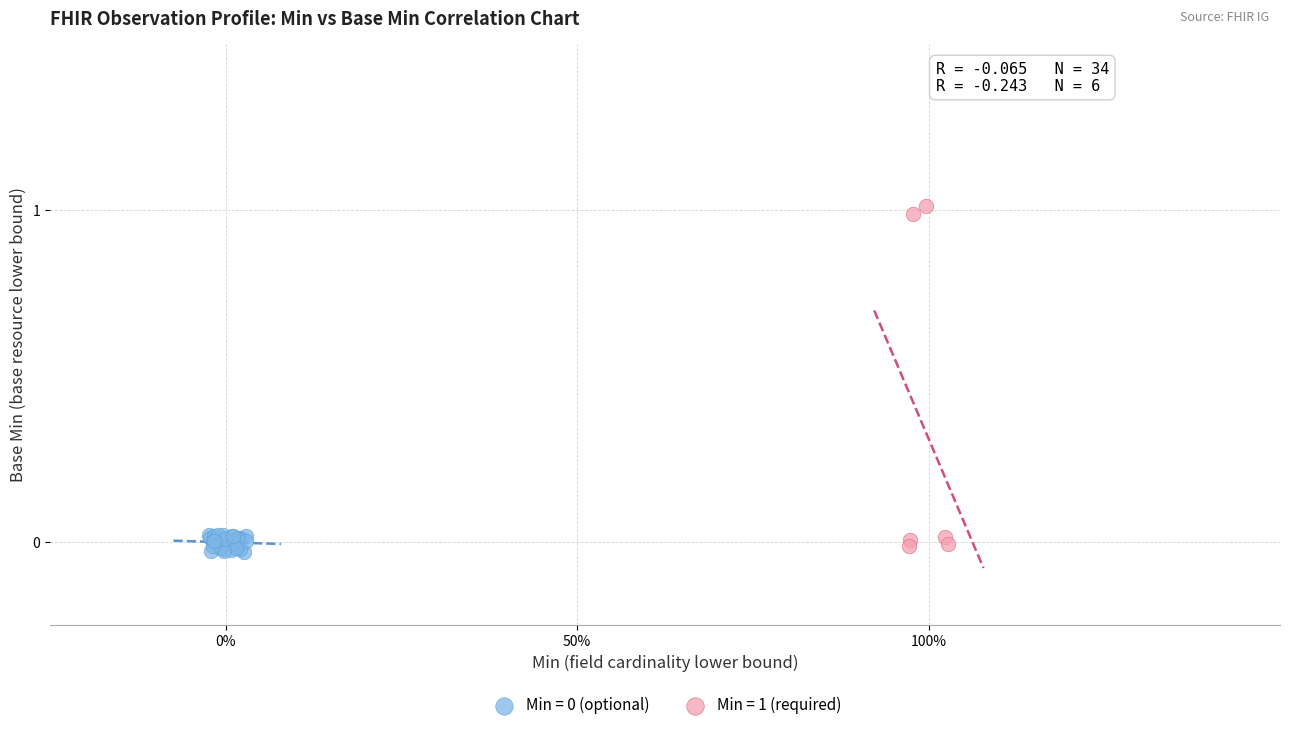

Which series contains the highest Y value?

Min = 1 (required)